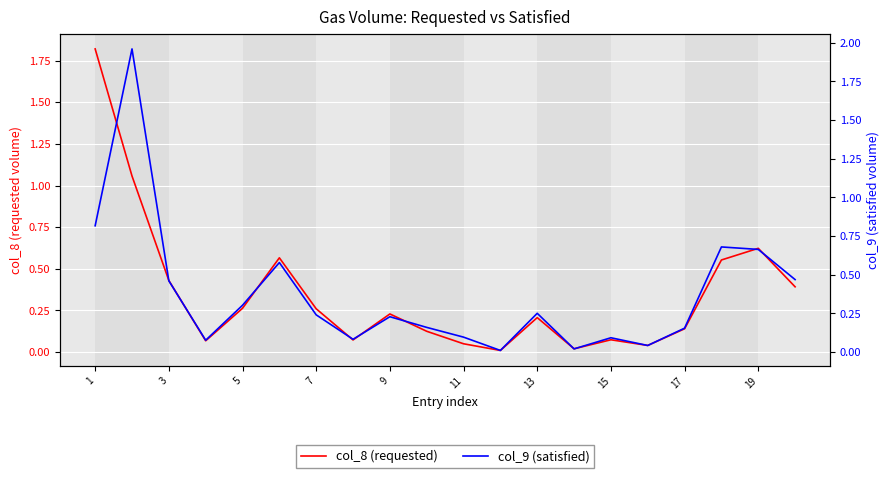

After their last crossing, which series has the higher values: col_8 (requested) or col_9 (satisfied)?

col_9 (satisfied)